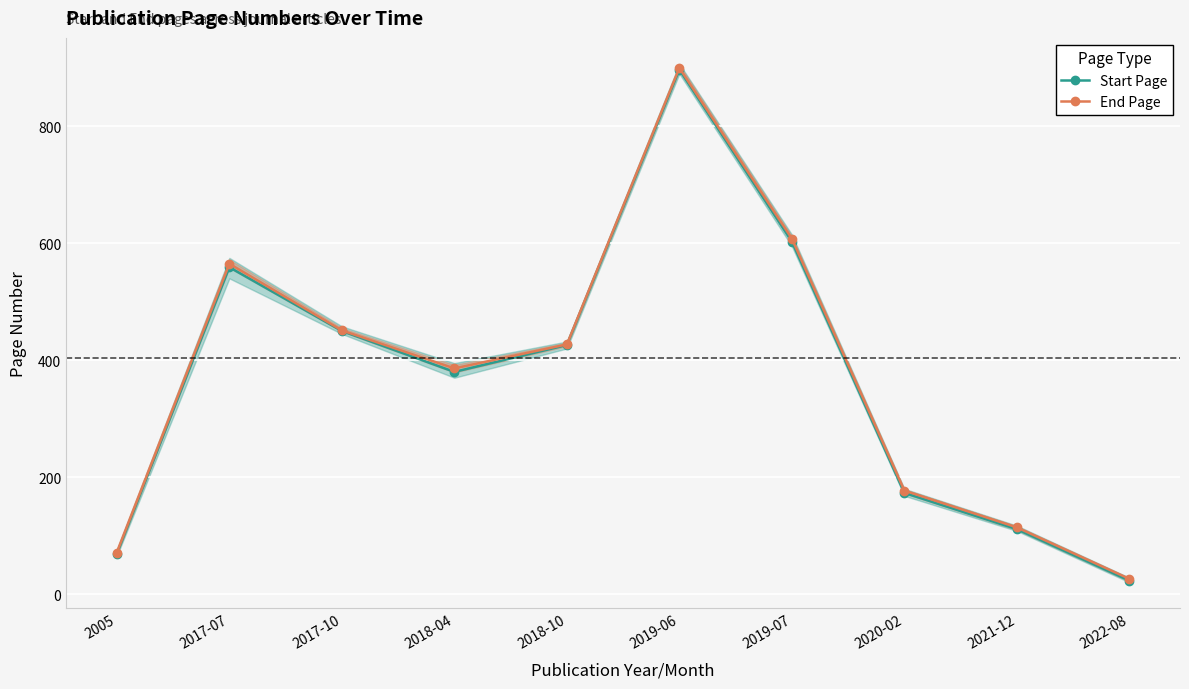

What is the approximate value of Start Page at 2019-07, to the nearest 10?

600